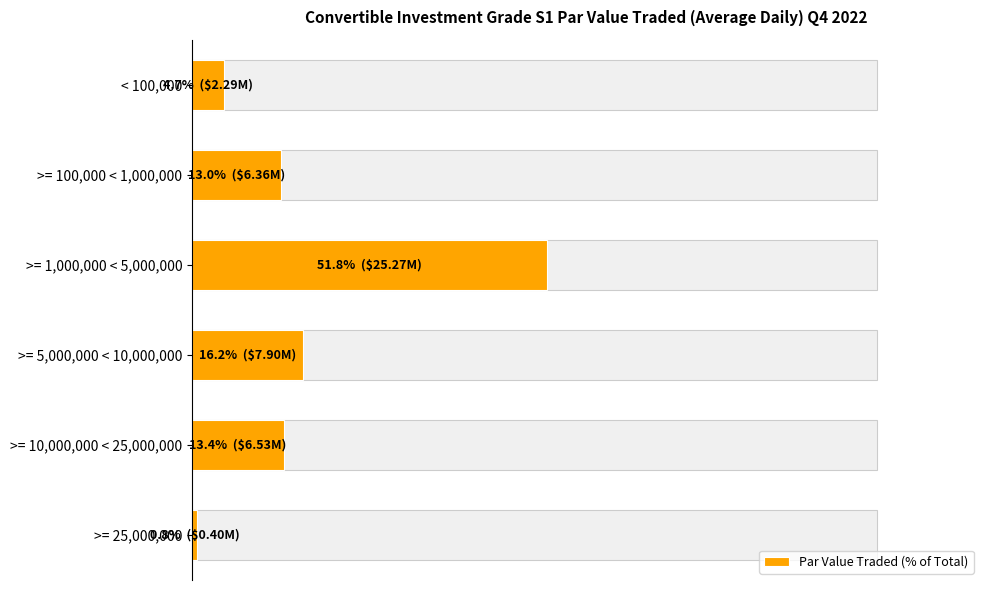

What is the maximum value shown in the chart?

51.8